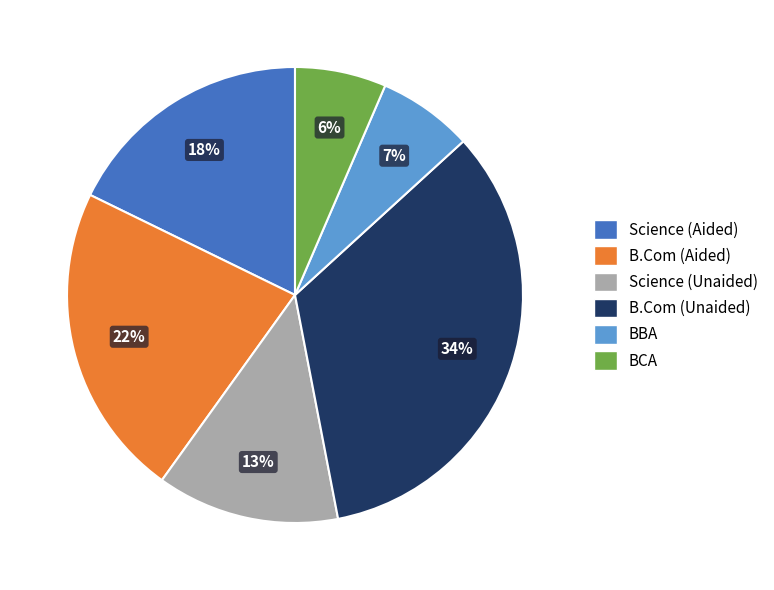

Is the sum of Science (Aided) and Science (Unaided) greater than half?

No